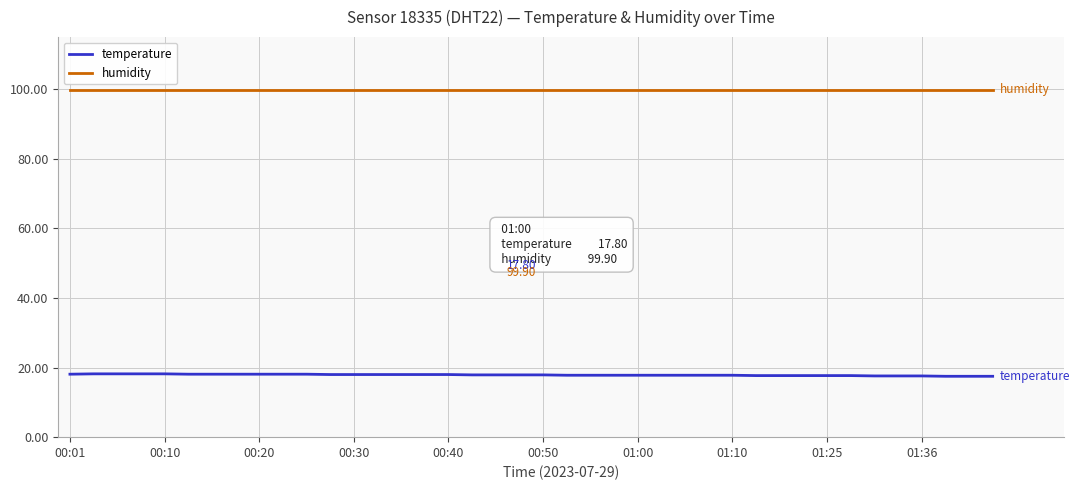

True or false: humidity and temperature intersect in this chart.

False